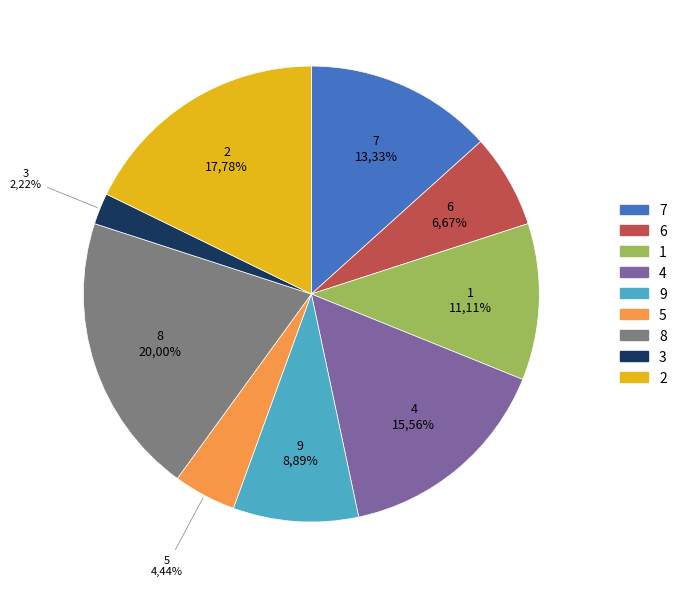

What percentage is the 1 slice, to the nearest percent?

11%